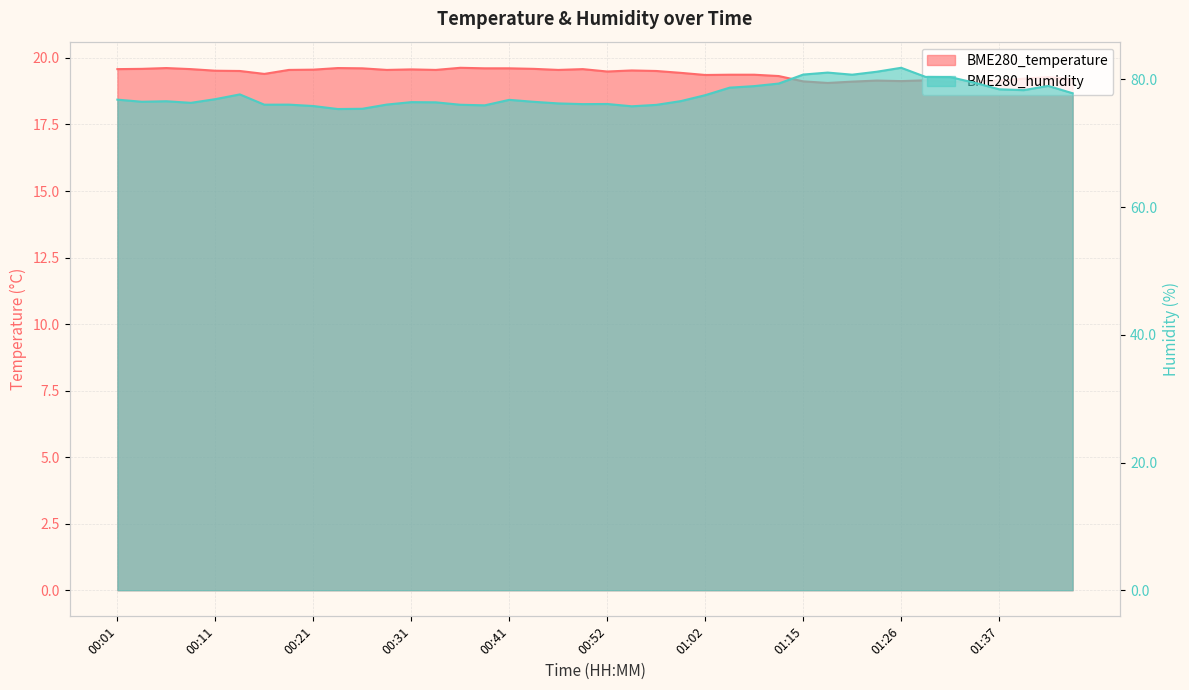

What are all the series names shown in the legend?

BME280_temperature, BME280_humidity